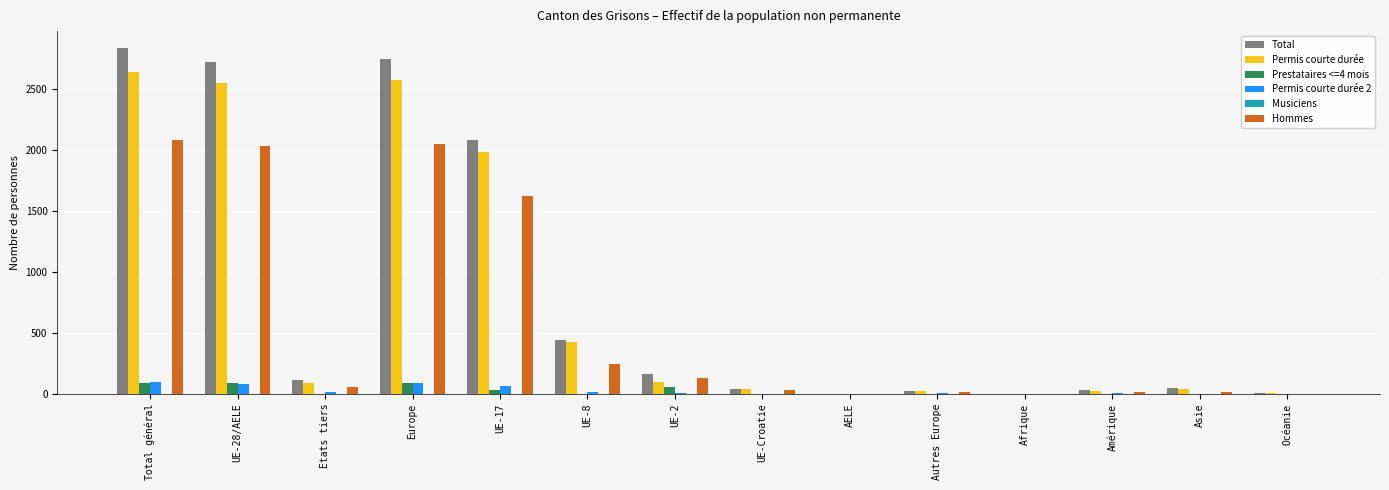

Where is Hommes nearest to the value 1043?

UE-17